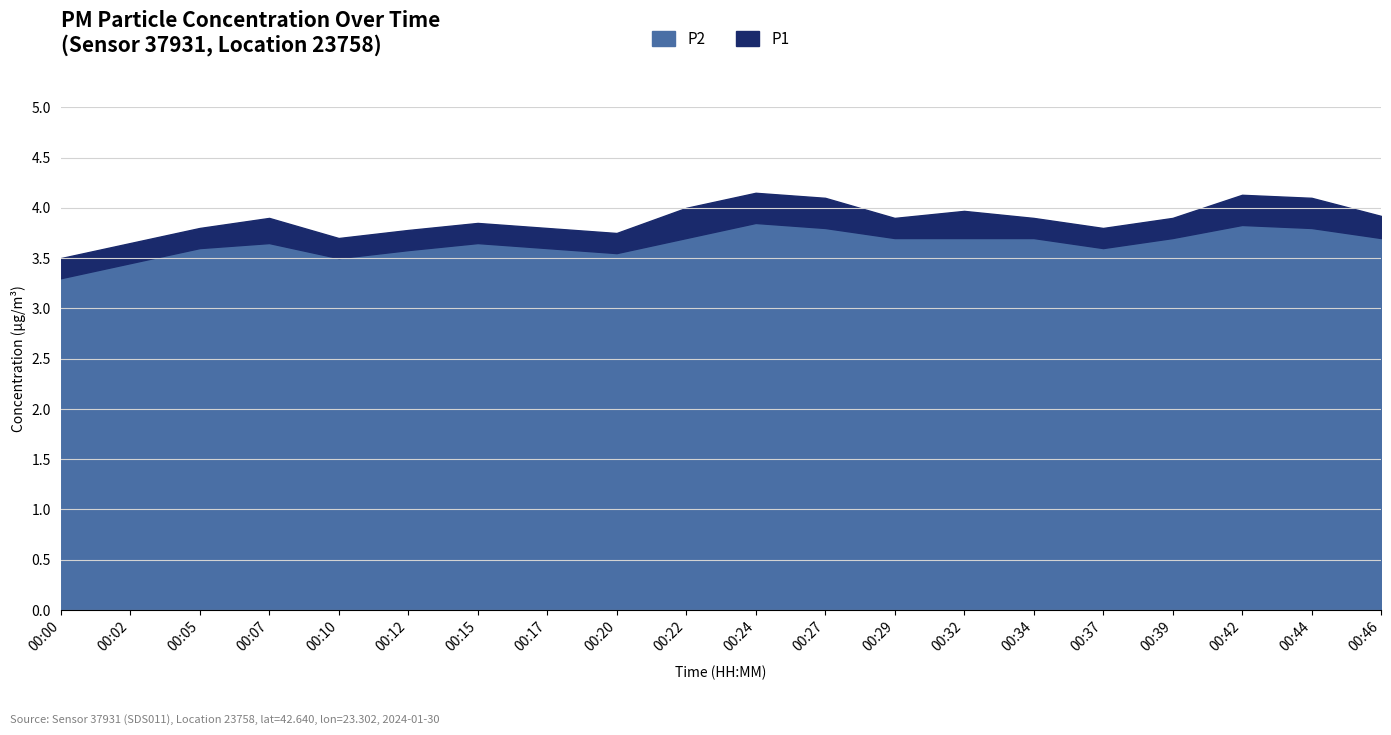

List the series in order of their overall mean, lowest first.

P2, P1